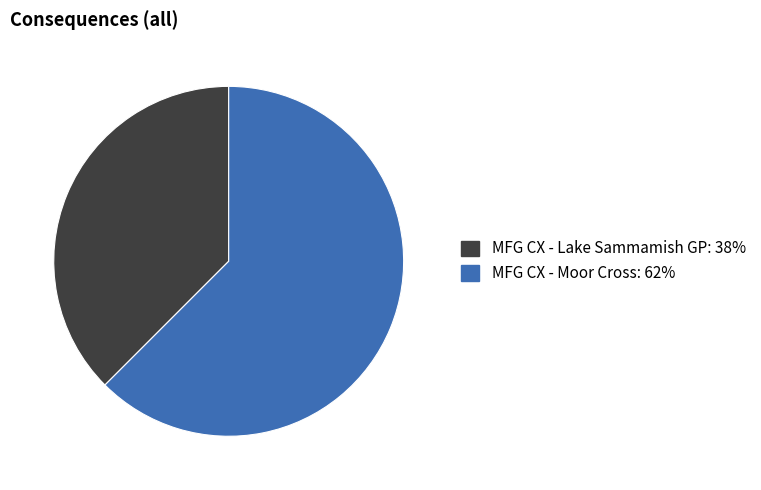

True or false: MFG CX - Lake Sammamish GP accounts for 38% of the total.

True